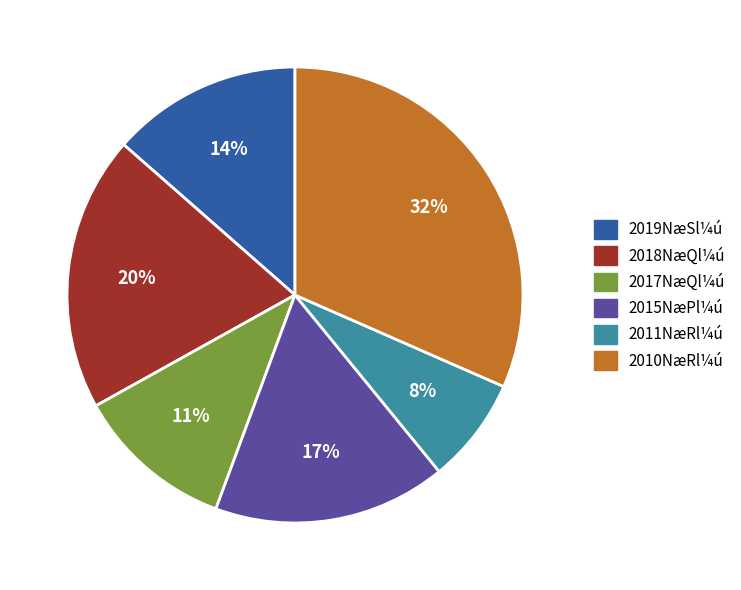

Which has a higher value, 2015NæPl¼ú or 2018NæQl¼ú?

2018NæQl¼ú